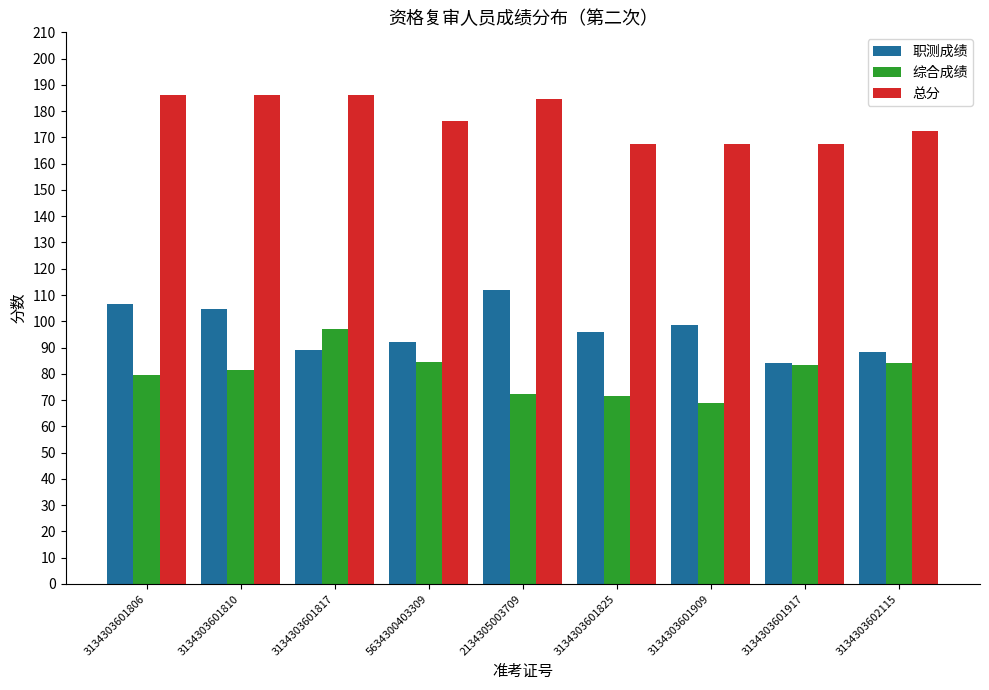

Which series has the largest total across all categories?

总分